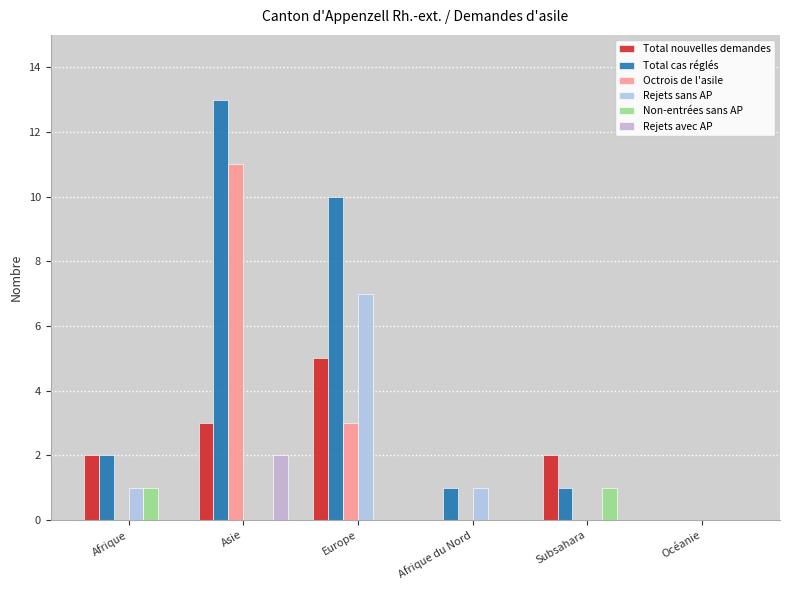

How many groups of bars are there?

6